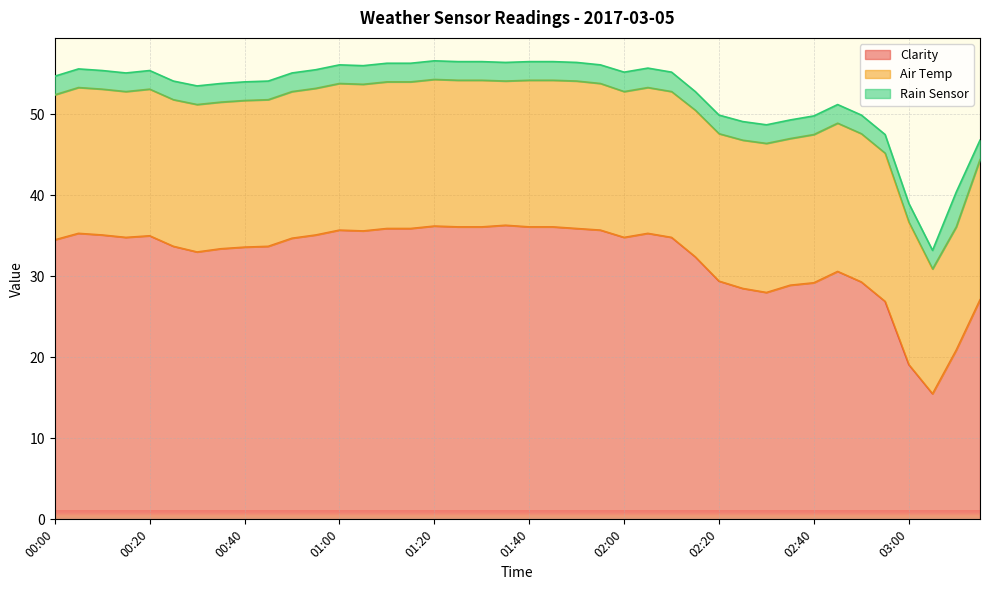

What are all the series names shown in the legend?

Clarity, Air Temp, Rain Sensor